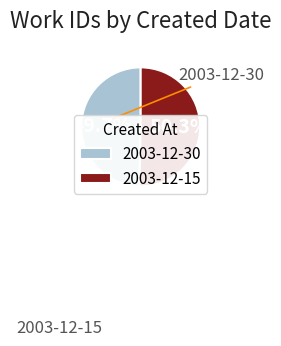

Count the number of slices in the pie.

2